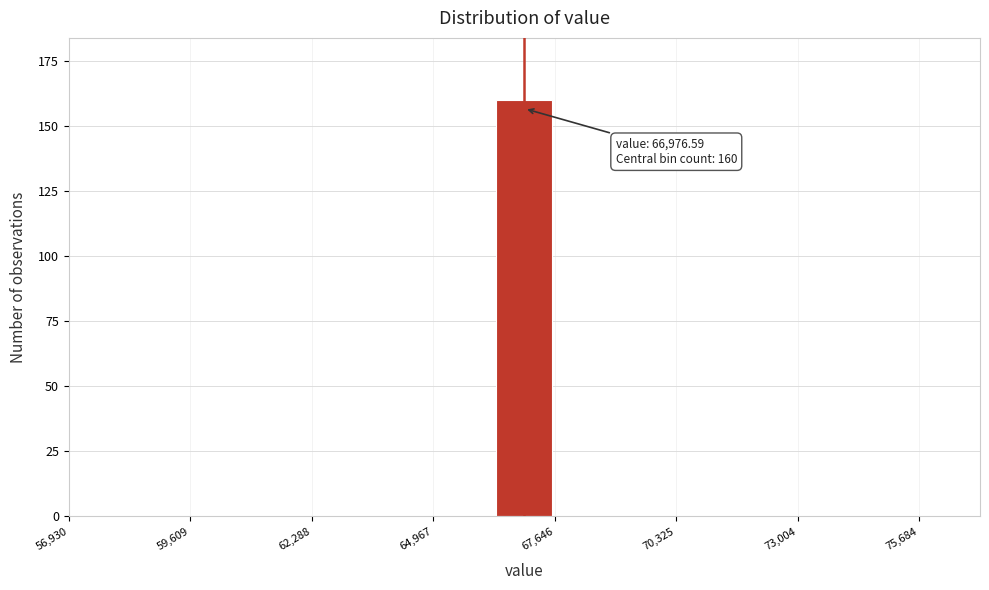

Around what value on the x-axis is the tallest bar? Give the approximate position of its centre, as read against the axis.

67000